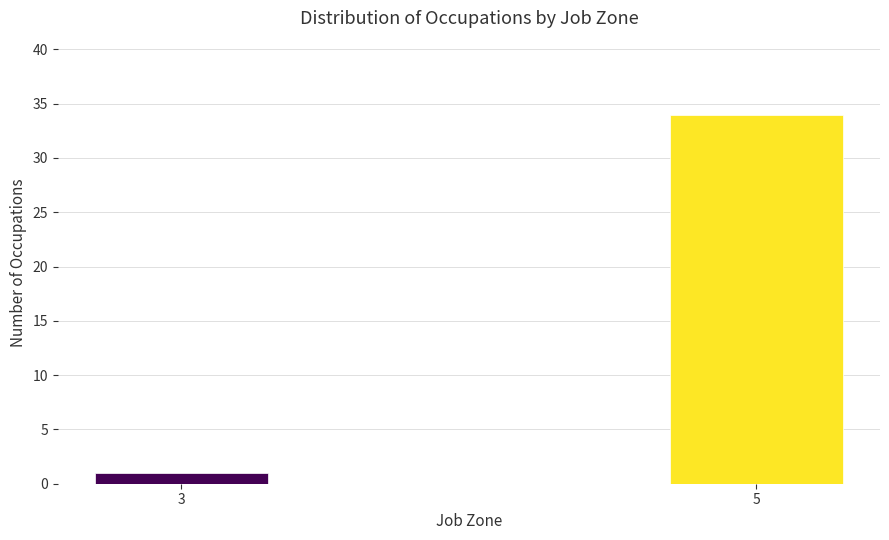

Reading right to left, list all the values displayed in this chart.

34	1